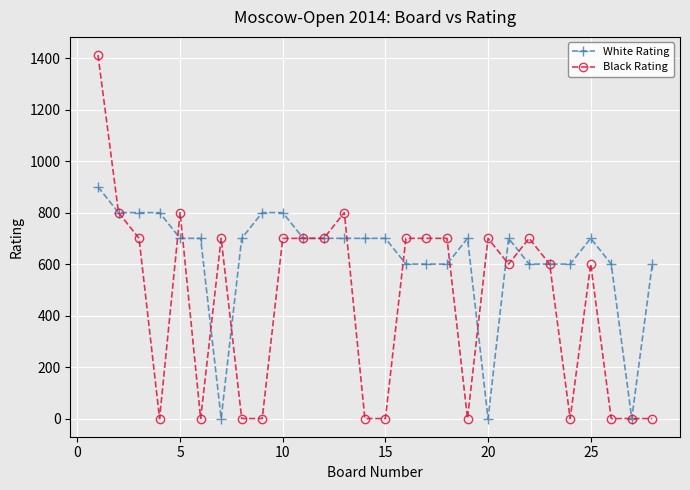

Which series has the widest spread of values?

Black Rating